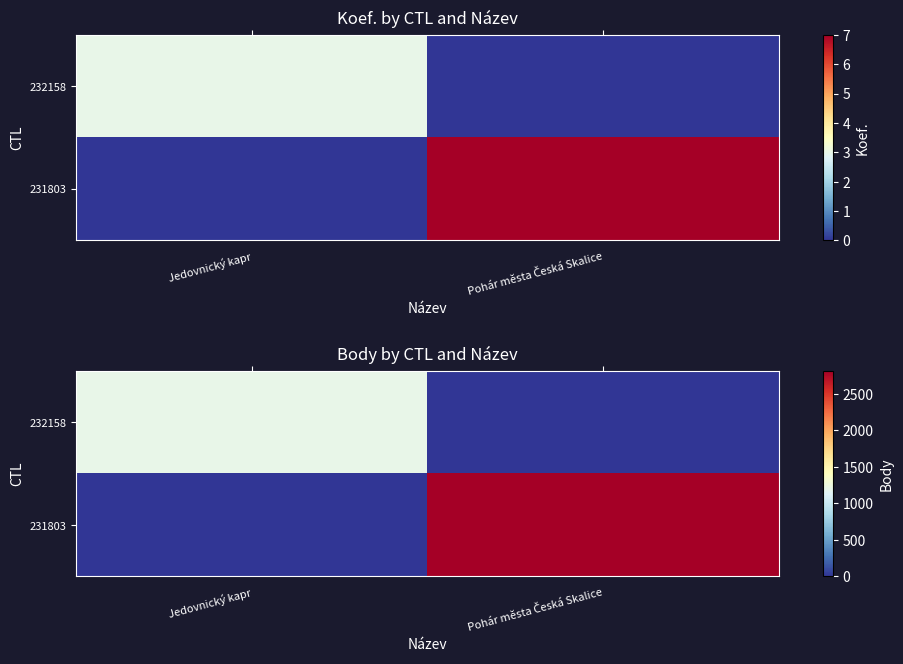

List the labels in order of 232158 value, smallest first.

Pohár města Česká Skalice, Jedovnický kapr